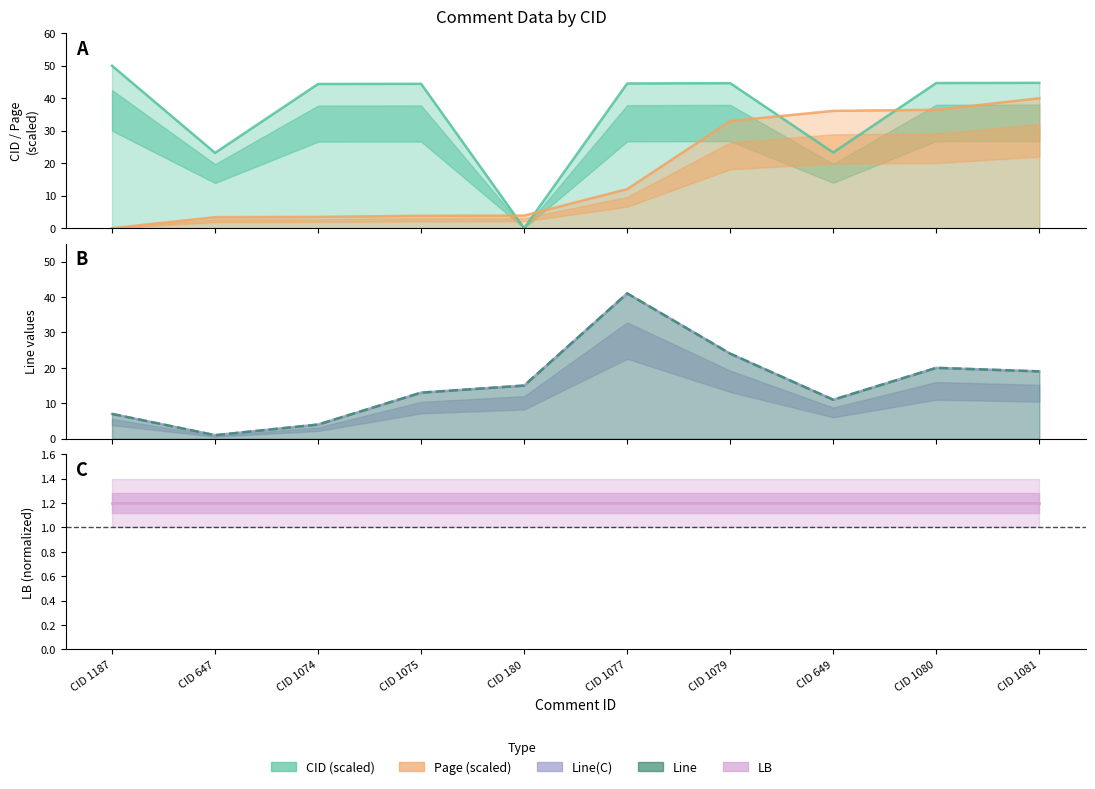

At which label does CID reach its peak?

CID 1187